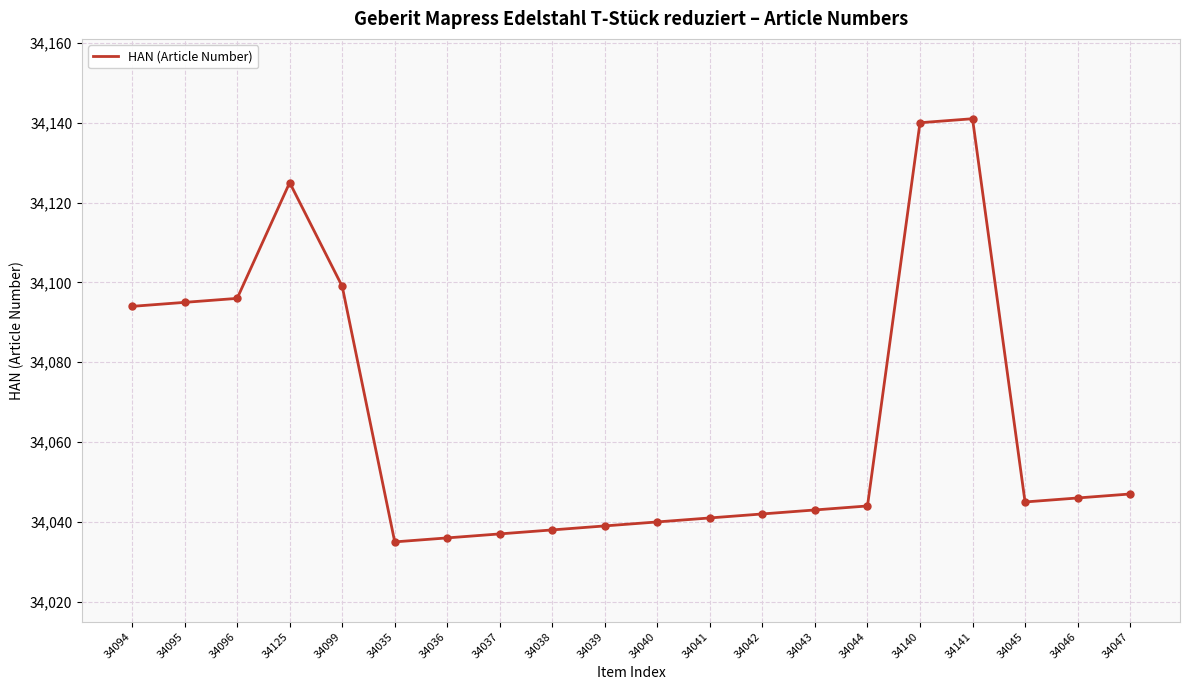

Is it true that the value at 34140 is 52884?

False